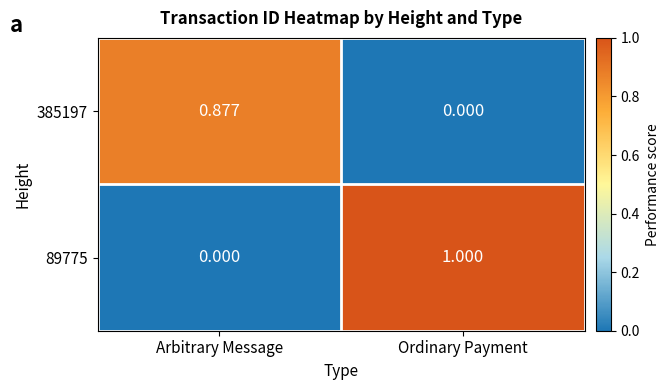

At which category is the sum across all series the highest?

Ordinary Payment